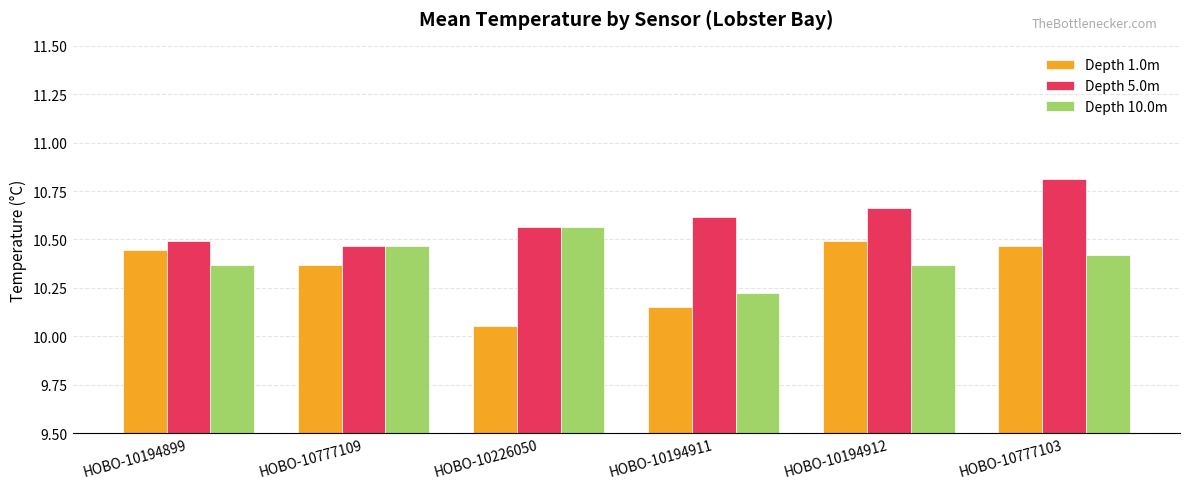

What is the difference between the Depth 5.0m values at HOBO-10194911 and HOBO-10777103?

0.2